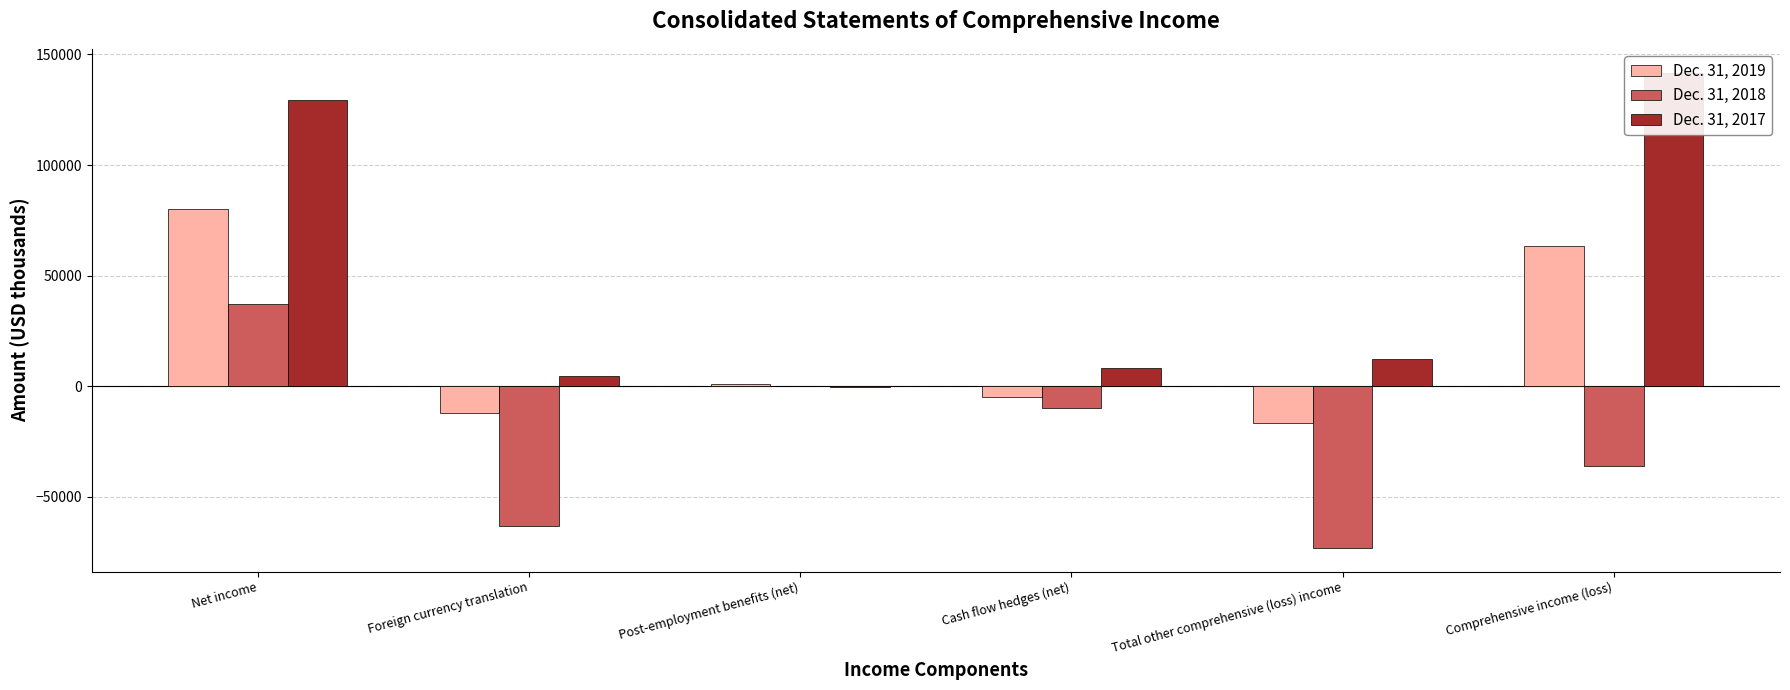

What position from the right is Net income?

6